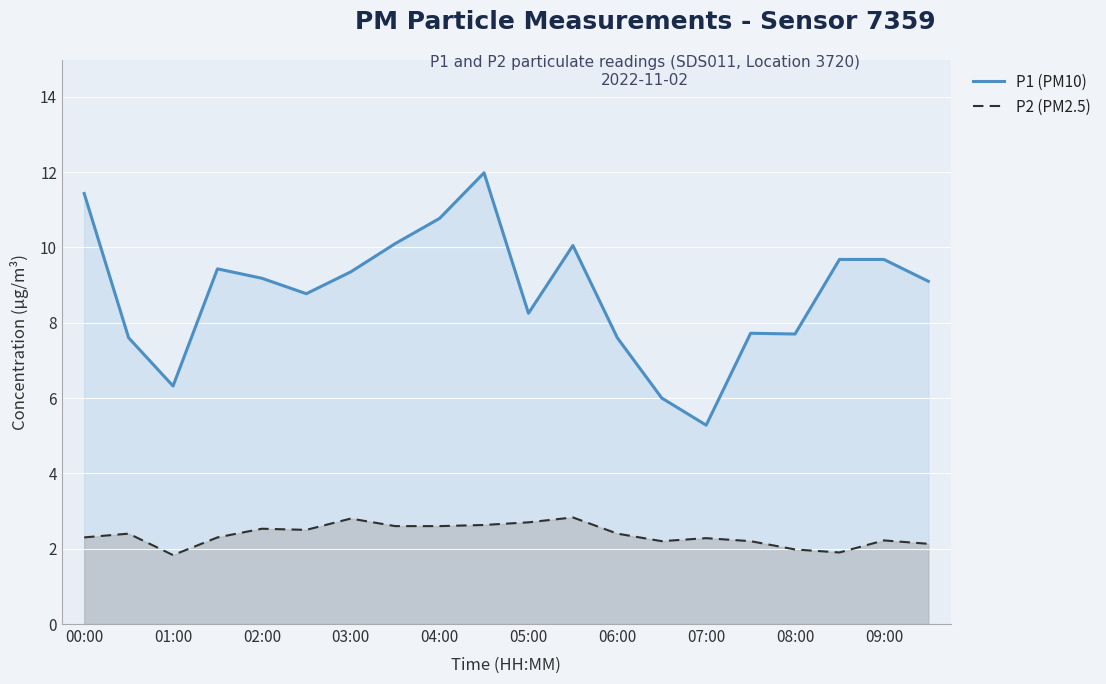

Rank the series at 04:00 from highest to lowest value.

P1 (PM10), P2 (PM2.5)